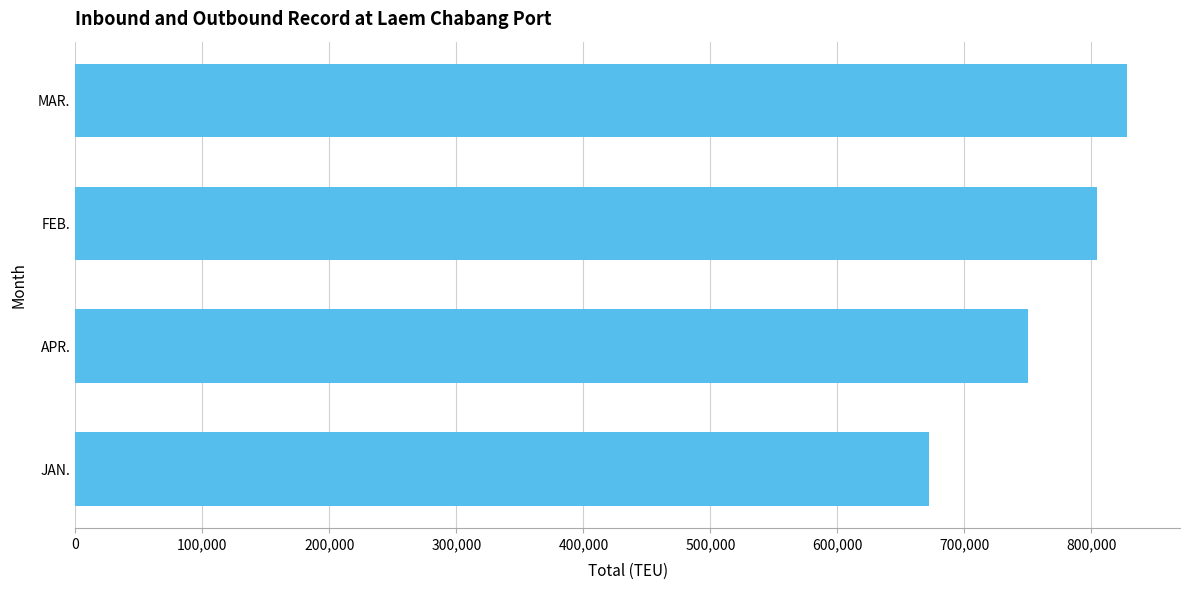

List the labels in order of value, smallest first.

JAN., APR., FEB., MAR.